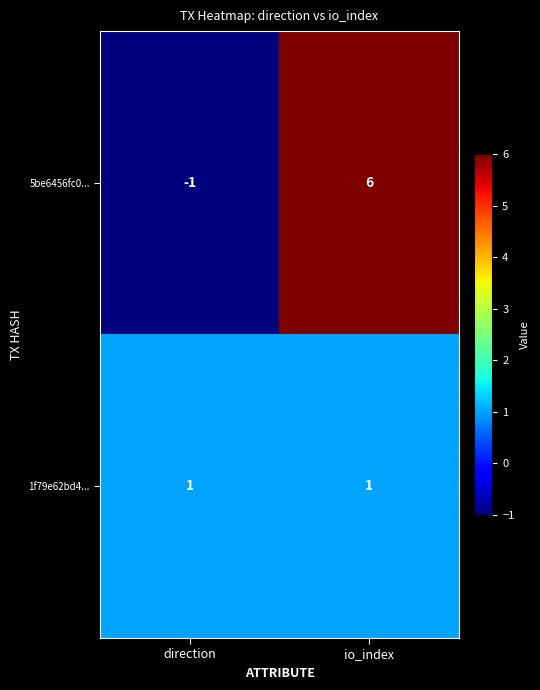

Which series has the largest range (max minus min)?

5be6456fc0...